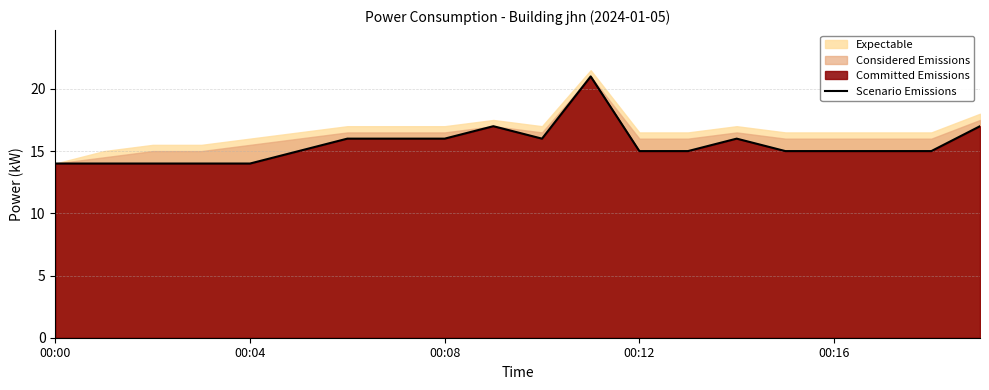

Is it true that the value at 5 is 7?

False